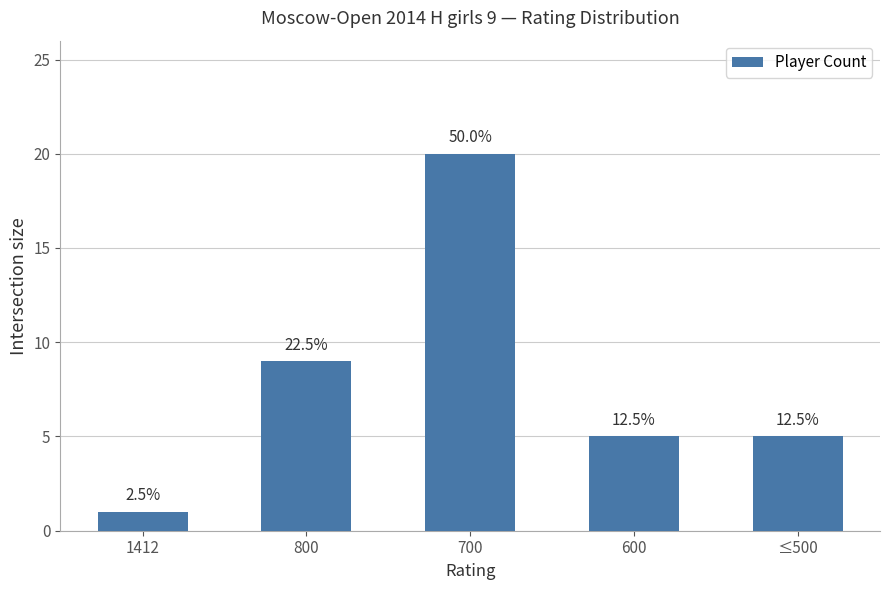

Does the chart contain stacked bars?

No